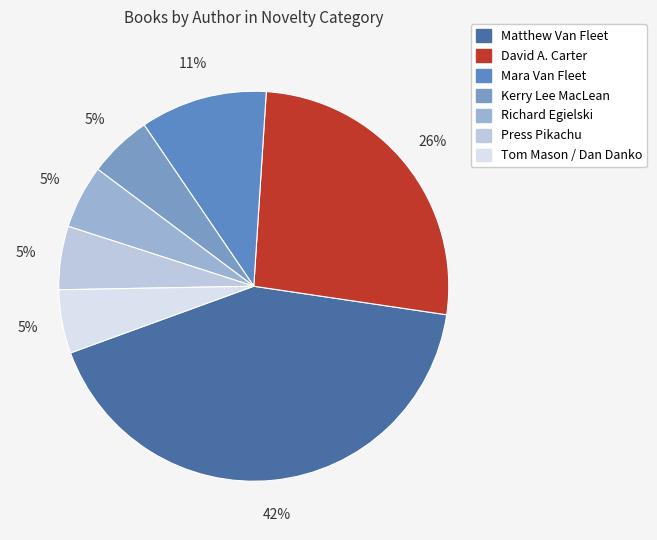

What percentage is the Kerry Lee MacLean slice, to the nearest percent?

5%